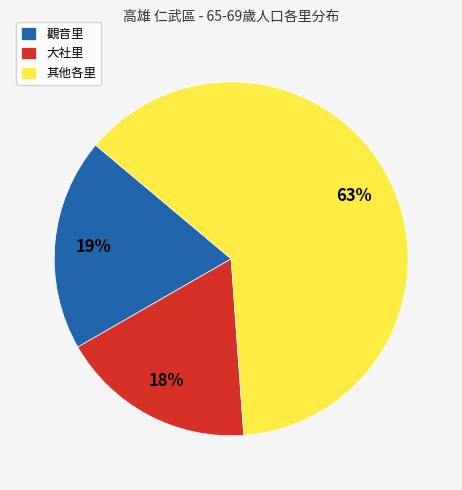

Rank the categories by value from highest to lowest.

其他各里, 觀音里, 大社里